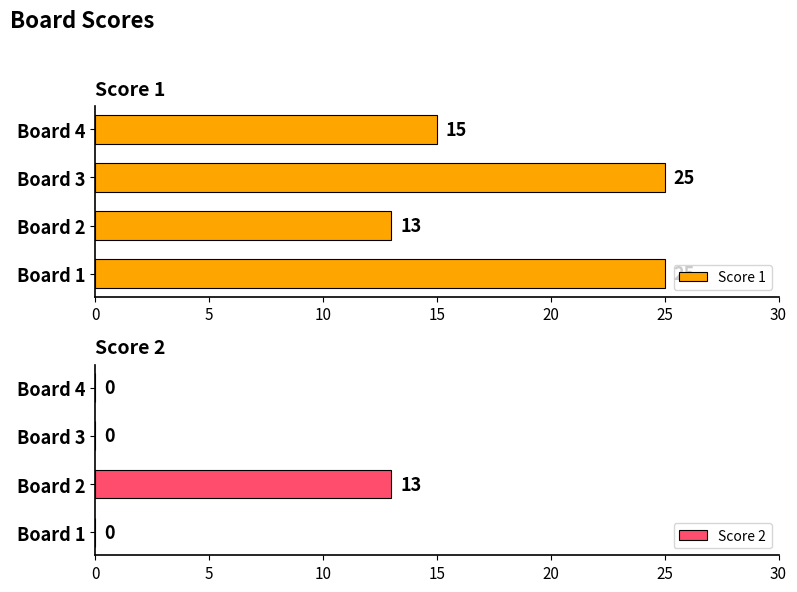

At which label is Score 1 closest to 19?

Board 4